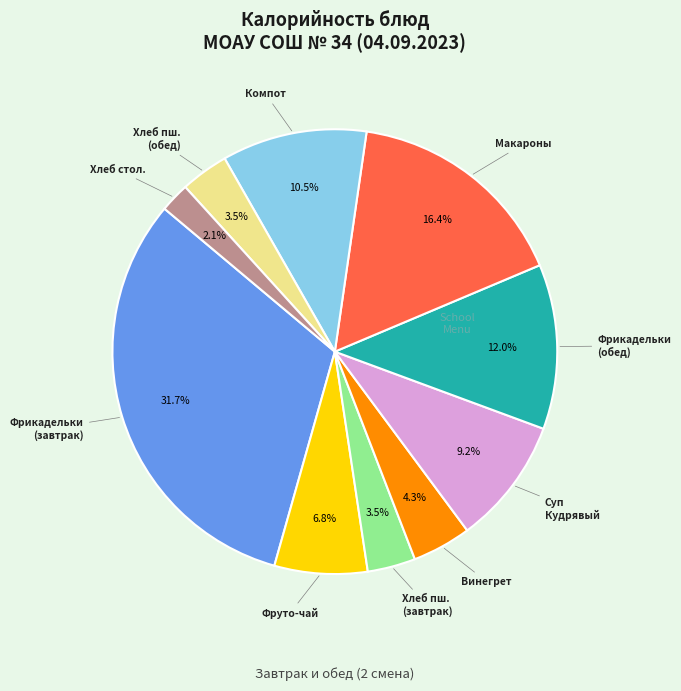

To the nearest percent, what is the difference between the largest and smallest slice percentages?

30%